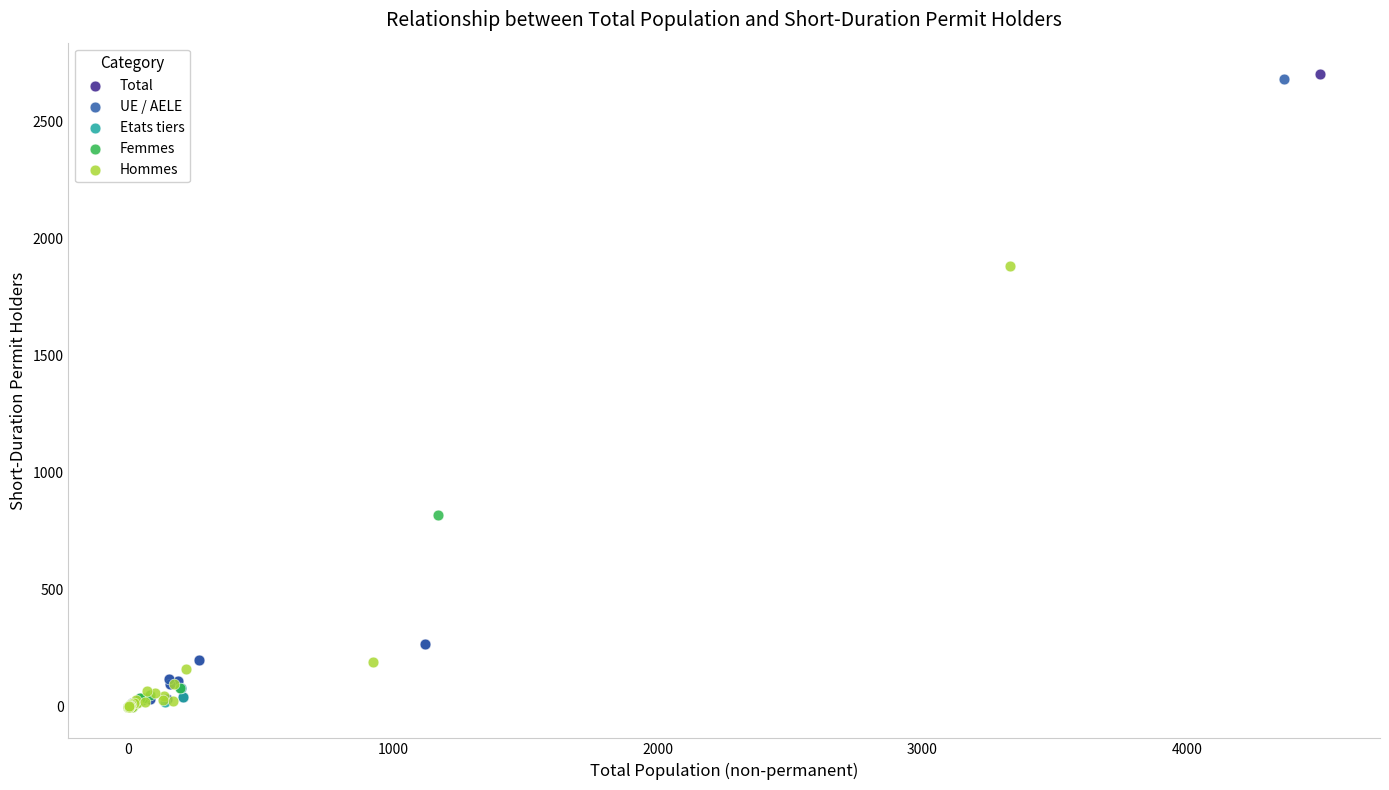

Which series has the widest spread of Y values?

Total